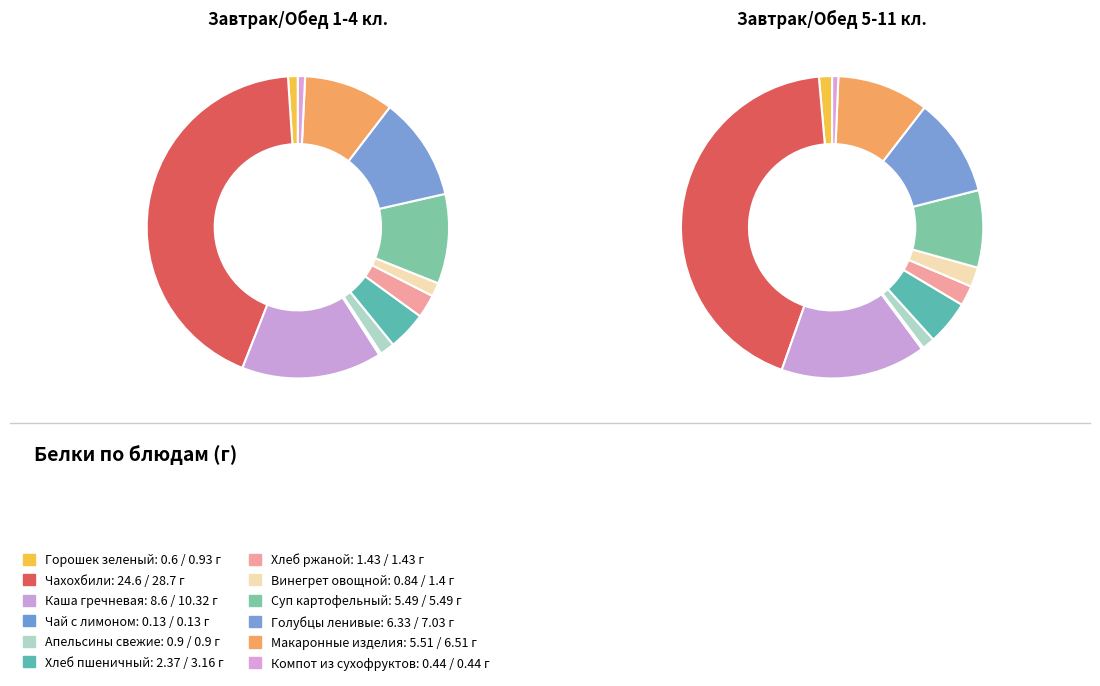

To the nearest percent, what is the difference between the 5 and 7 slice percentages?

3%